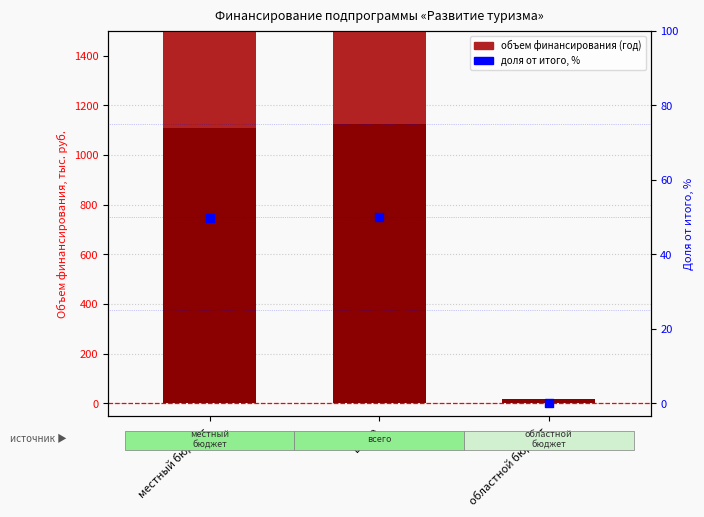

Which has a higher value, областной бюджет or всего?

всего